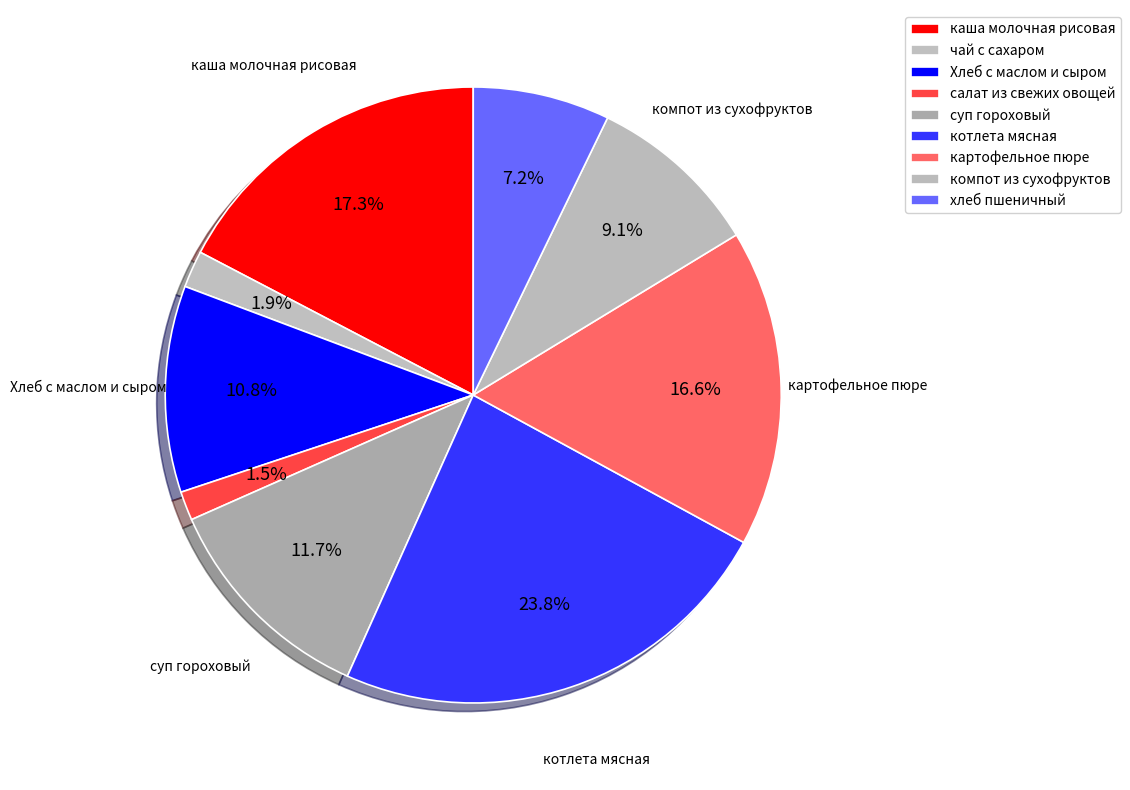

Count the number of slices in the pie.

9